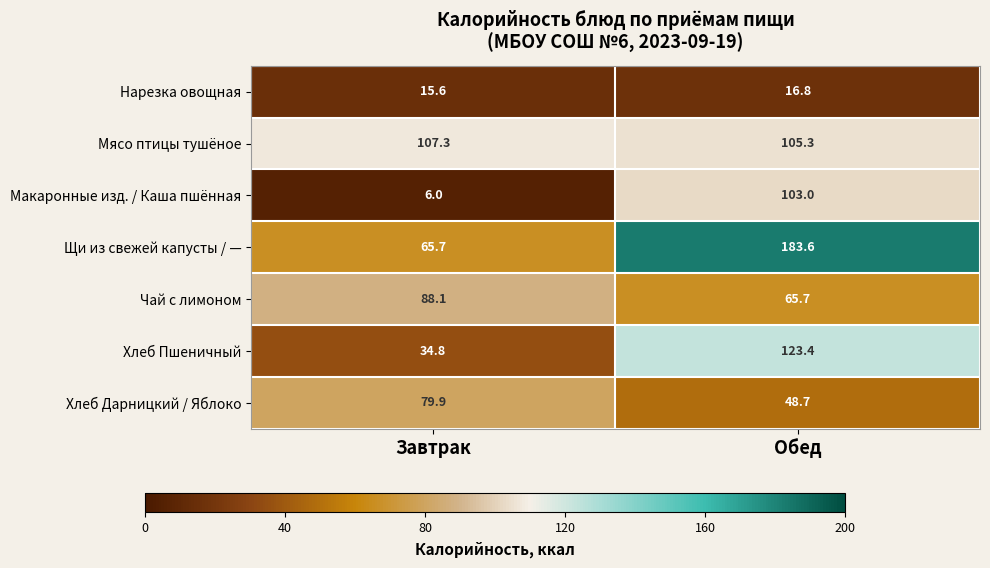

How many categories are shown in the chart?

2